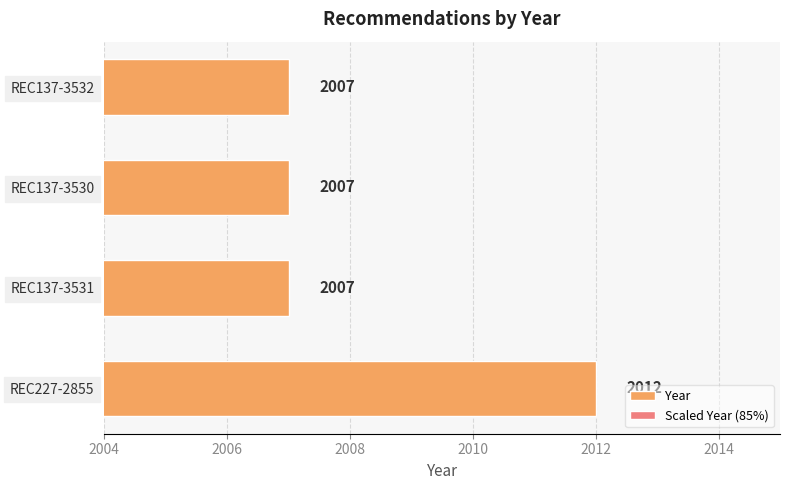

Rank the series at REC137-3531 from highest to lowest value.

Year, Scaled Year (85%)